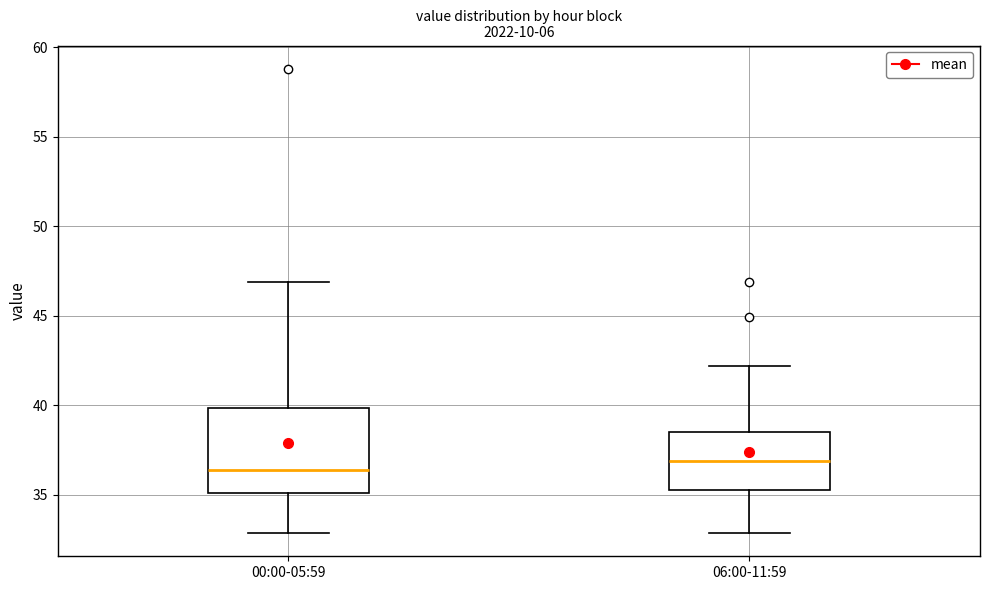

Reading left to right, transcribe this box plot: for each box, give where its median line is, the range the box spans, and where its two whiskers end, as read against the y-axis. The values are not printed on the chart, so give them approximately, as read against the axis.

00:00-05:59: median 36.5, box 35.0 to 40.0, whiskers 33.0 to 47.0
06:00-11:59: median 37.0, box 35.5 to 38.5, whiskers 33.0 to 42.0